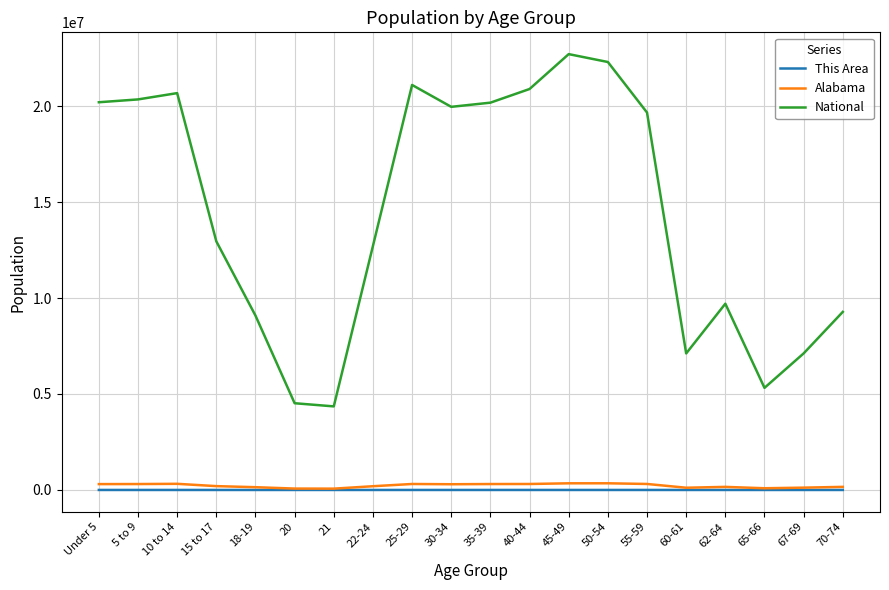

Where does the Alabama series first go above 297888?

Under 5